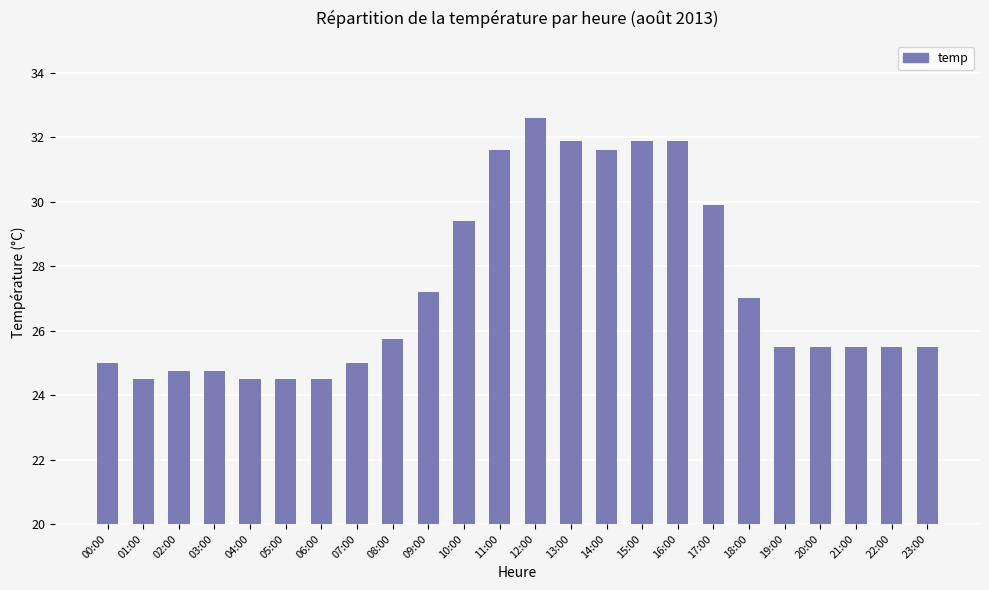

Which has a higher value, 08:00 or 04:00?

08:00